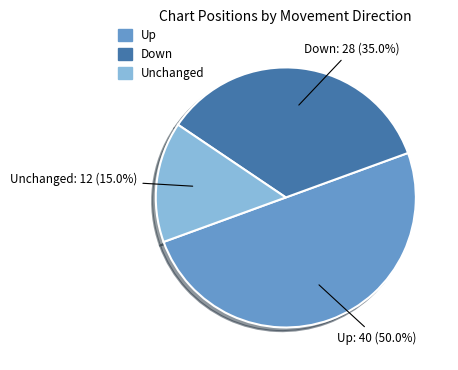

To the nearest percent, what is the average slice percentage?

33%